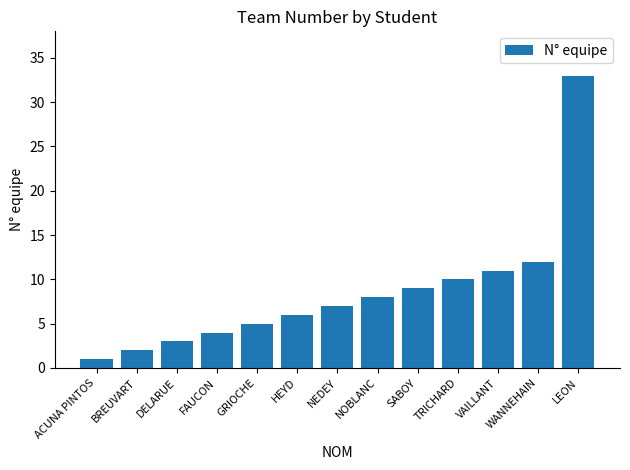

List the labels in order of value, largest first.

LEON, WANNEHAIN, VAILLANT, TRICHARD, SABOY, NOBLANC, NEDEY, HEYD, GRIOCHE, FAUCON, DELARUE, BREUVART, ACUNA PINTOS